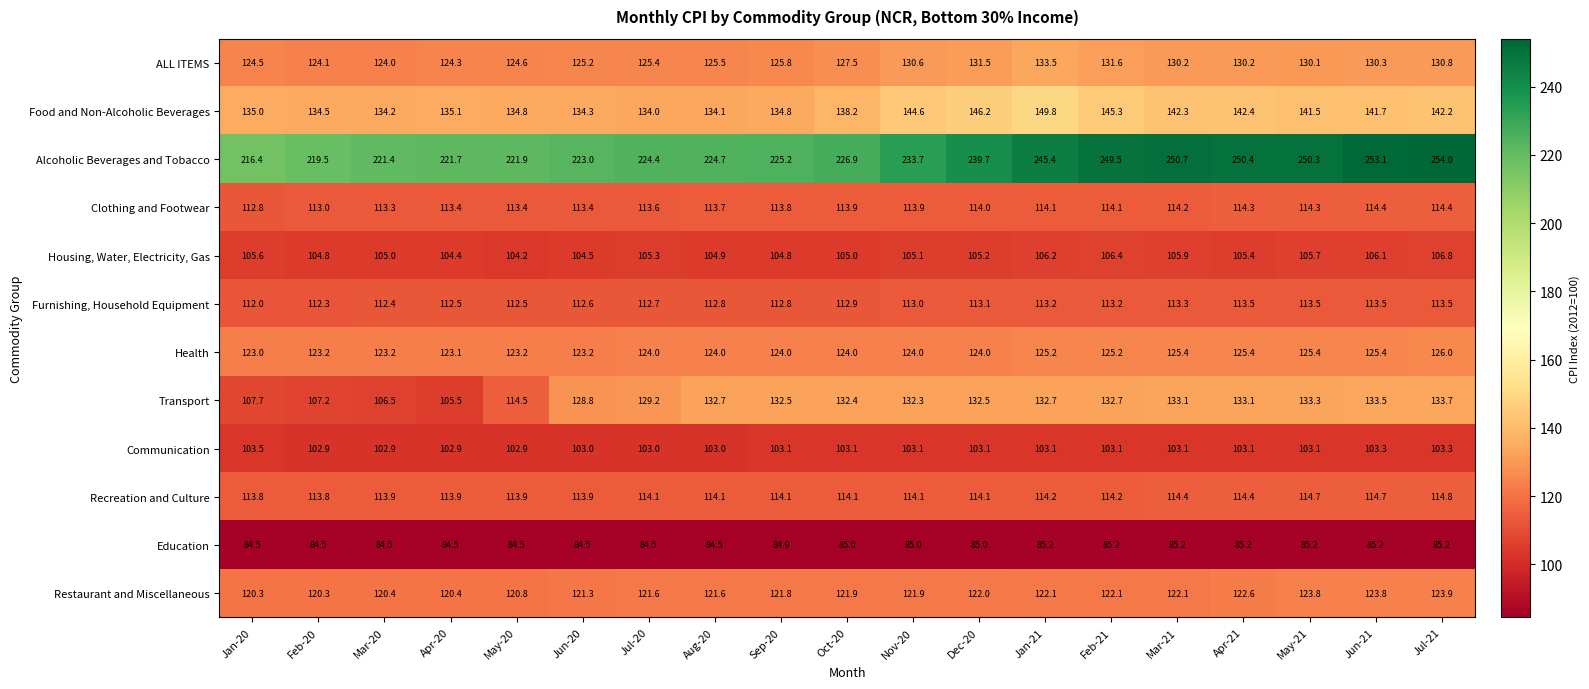

At Jun-21, list the series in order from largest to smallest.

Alcoholic Beverages and Tobacco, Food and Non-Alcoholic Beverages, Transport, ALL ITEMS, Health, Restaurant and Miscellaneous, Recreation and Culture, Clothing and Footwear, Furnishing, Household Equipment, Housing, Water, Electricity, Gas, Communication, Education